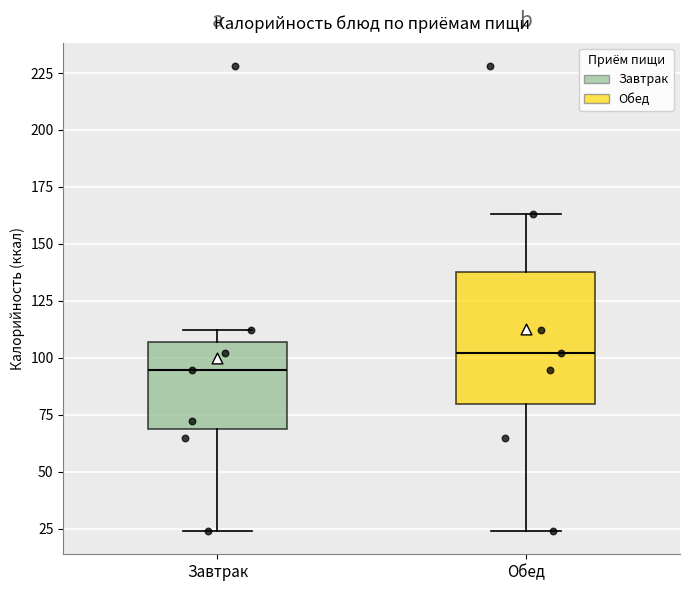

Which box is the tallest, from its lower edge to its upper edge?

Обед